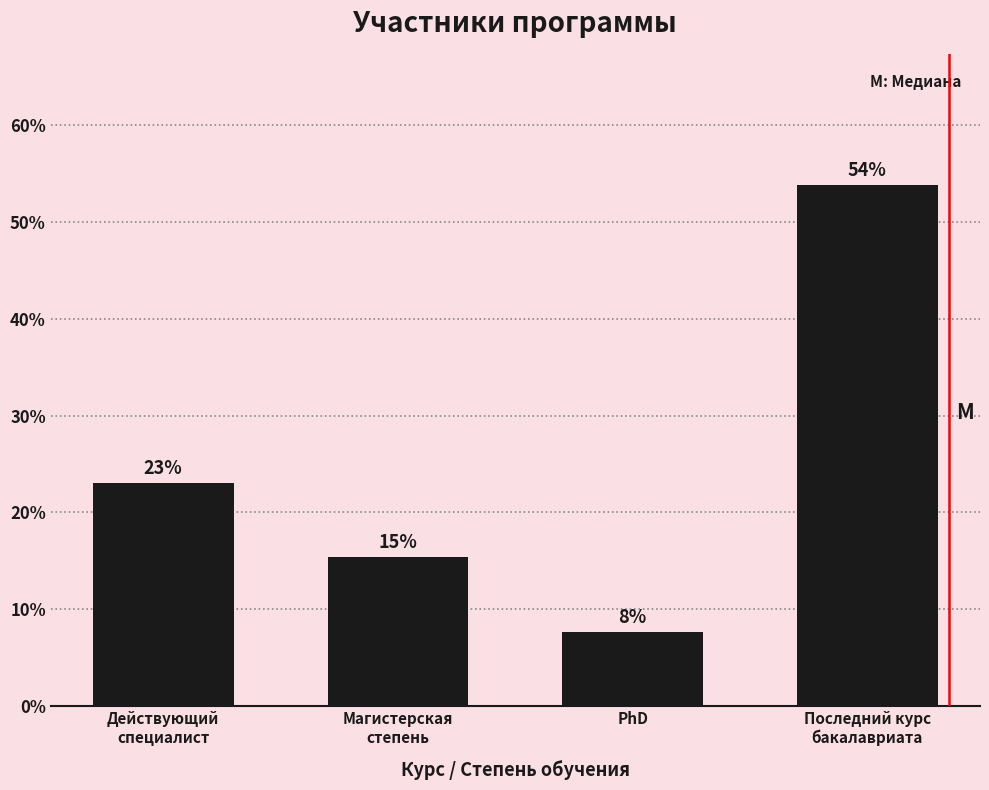

True or false: the data shows 23.1 at Действующий
специалист.

True